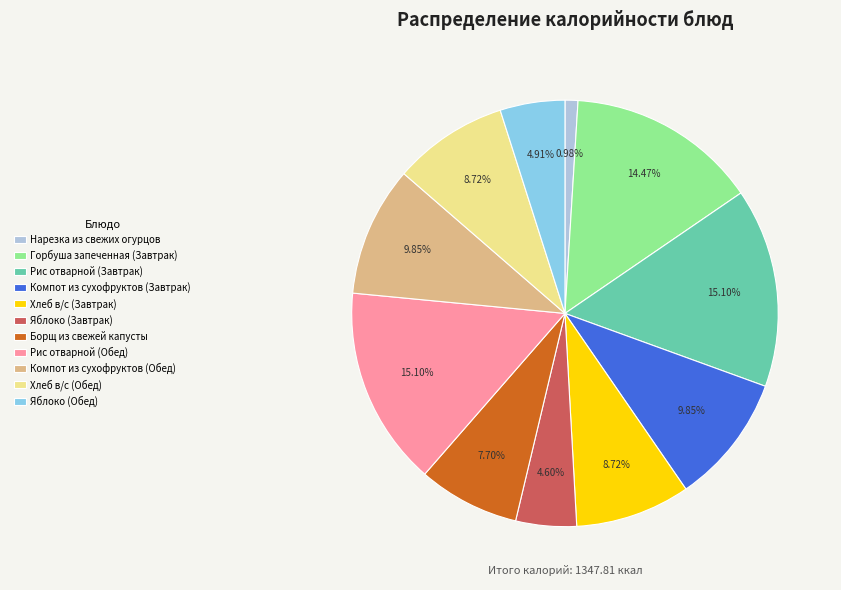

Does any single category account for the majority?

No